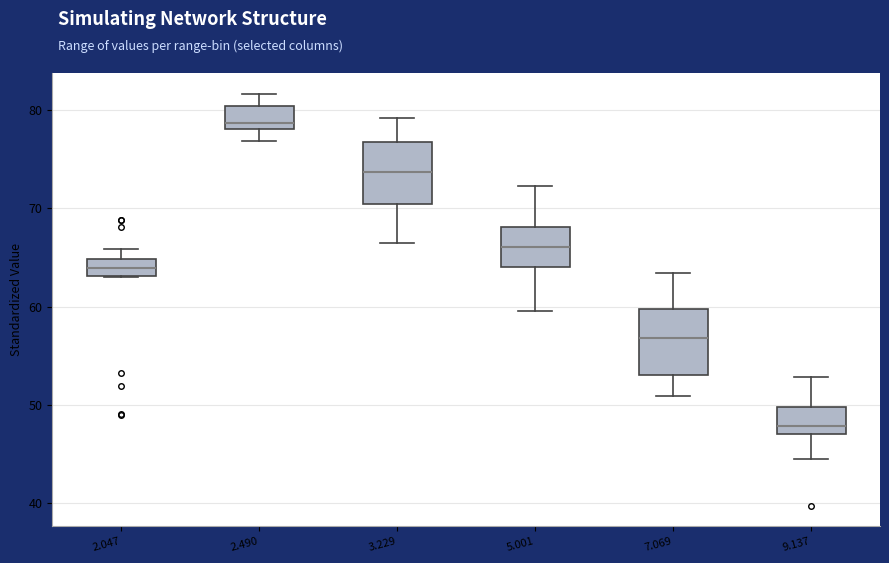

Which box's median line is the highest?

2.490